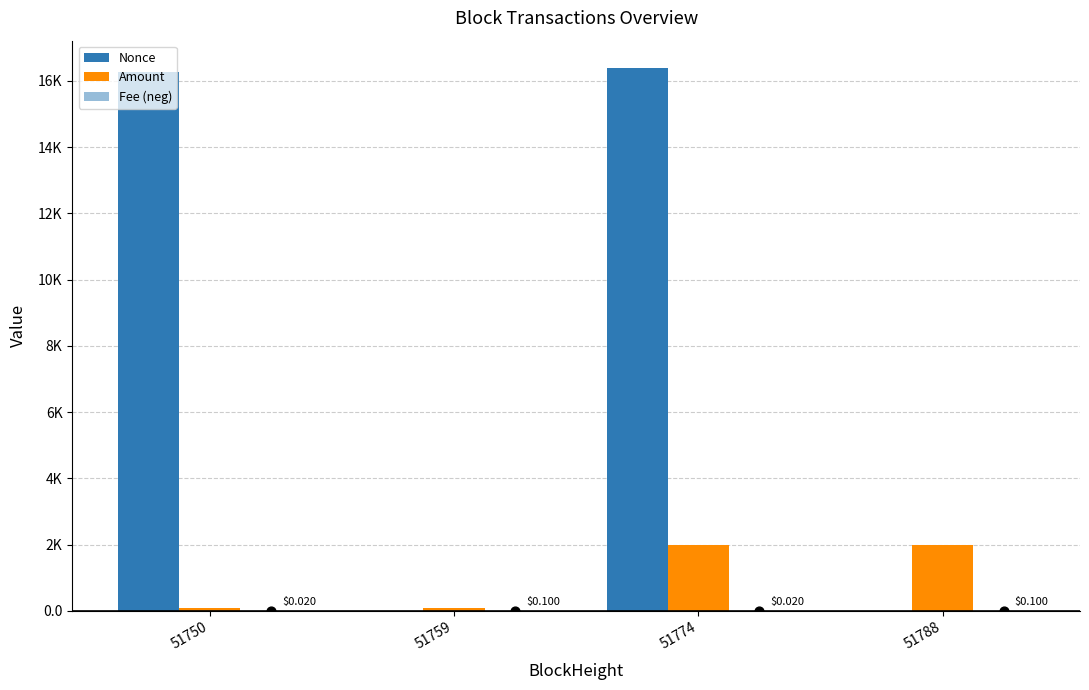

Which series contains the highest Y value?

Nonce